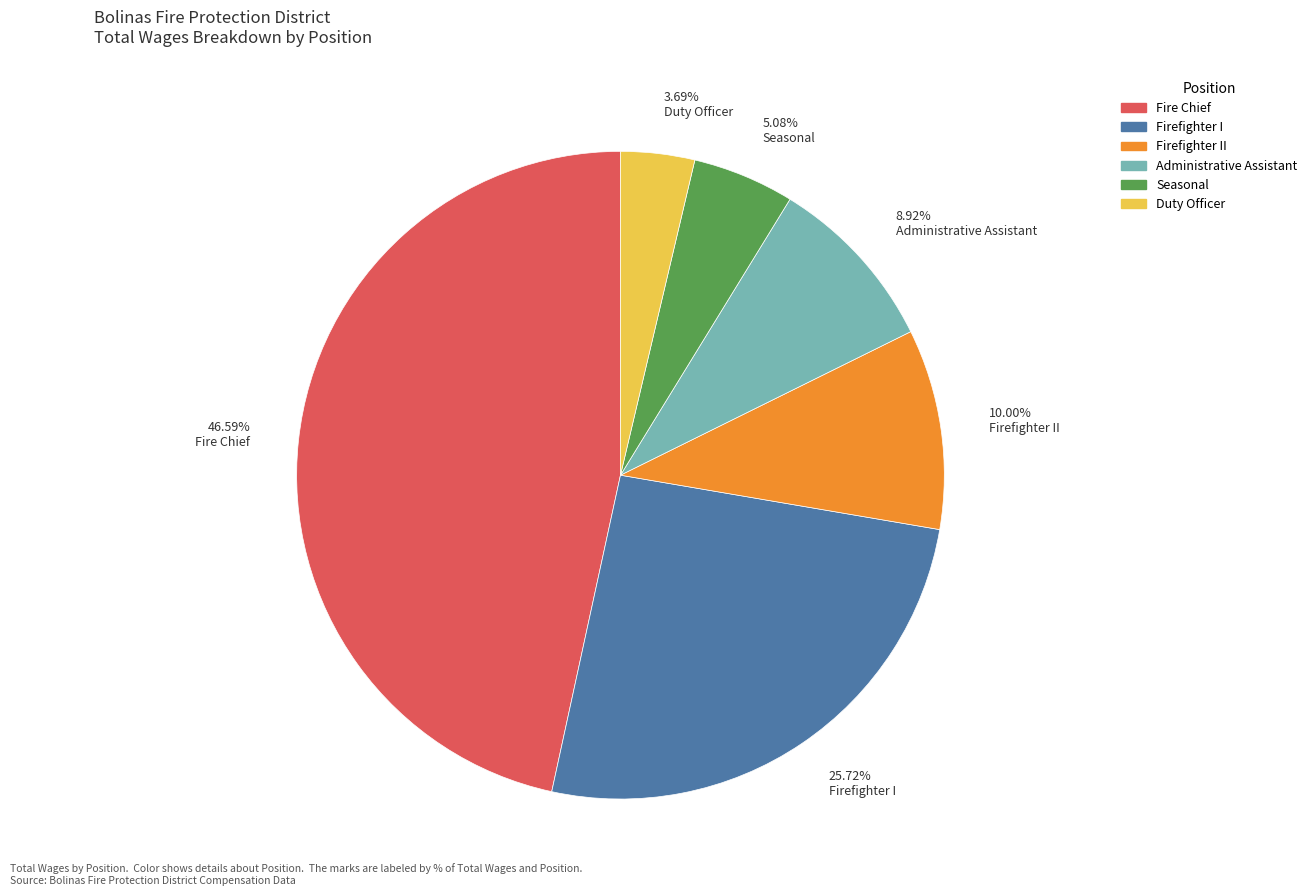

Combined, what portion of the pie is Firefighter I and Duty Officer?

29.4%